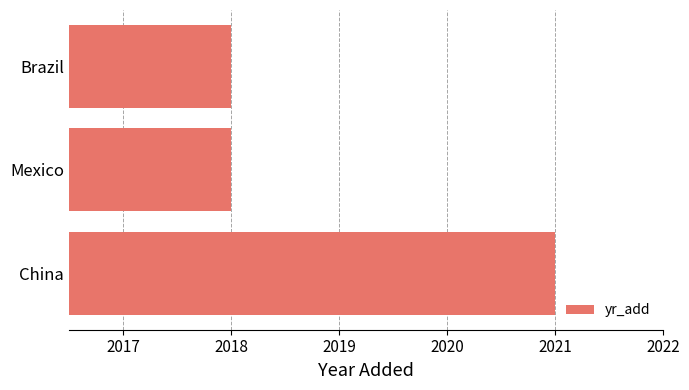

What is the ratio of the value at Mexico to the value at China?

1.0